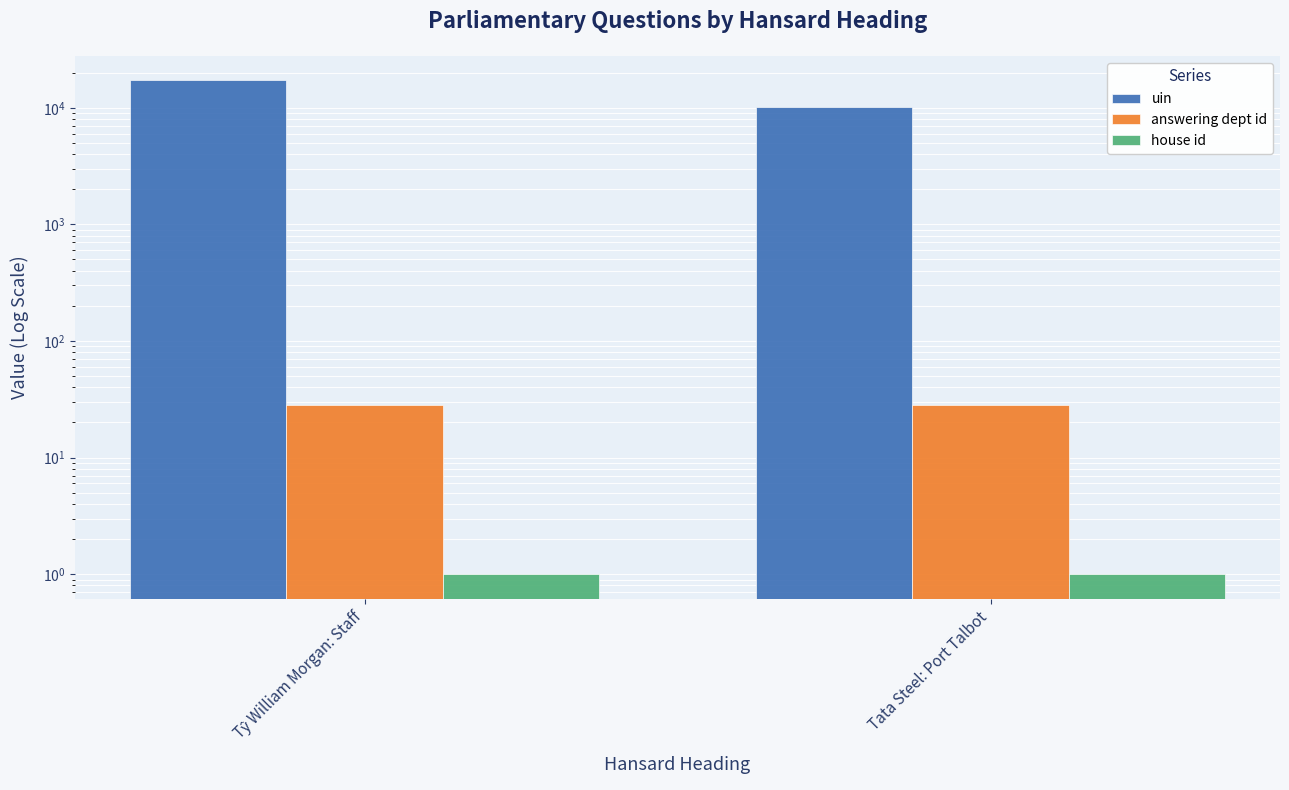

What is the sum of all answering dept id values?

56